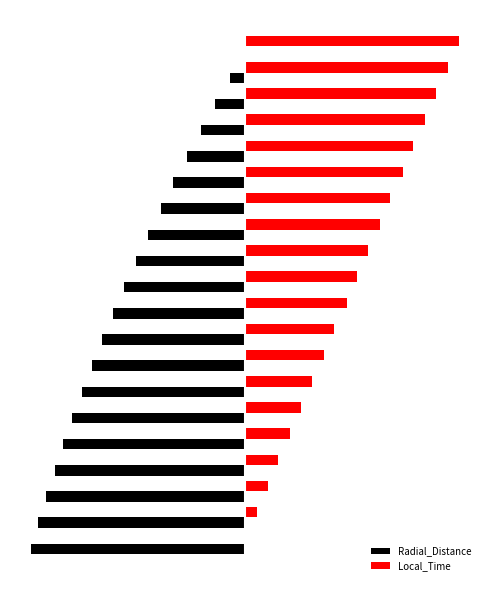

List the labels in order of Radial_Distance value, largest first.

19, 18, 17, 16, 15, 14, 13, 12, 11, 10, 9, 8, 7, 6, 5, 4, 3, 2, 1, 0